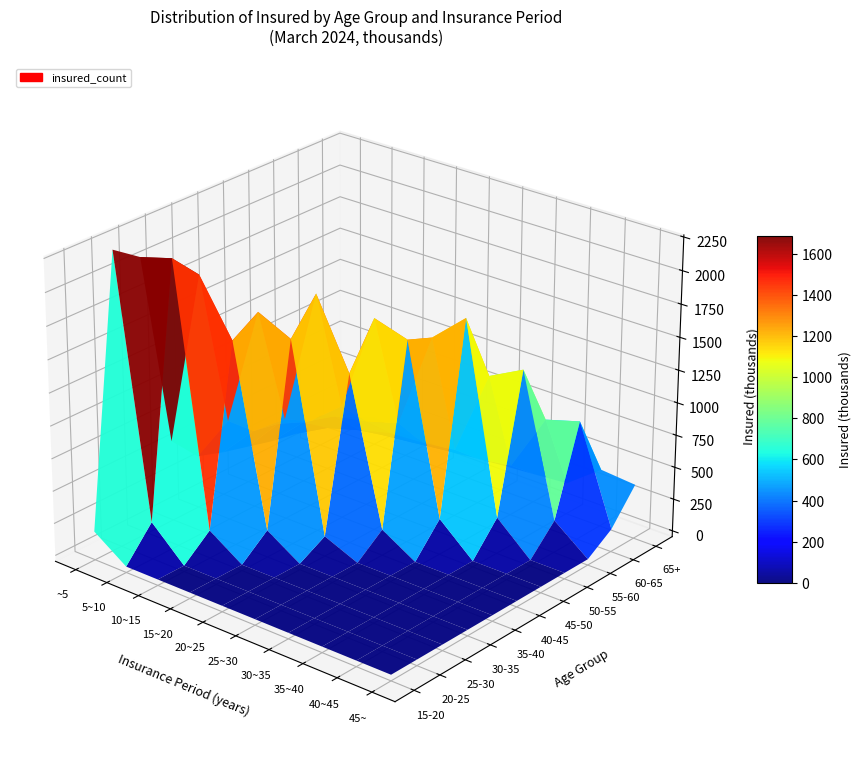

What is the difference between the maximum and second lowest values in the 20-25 series?

2219